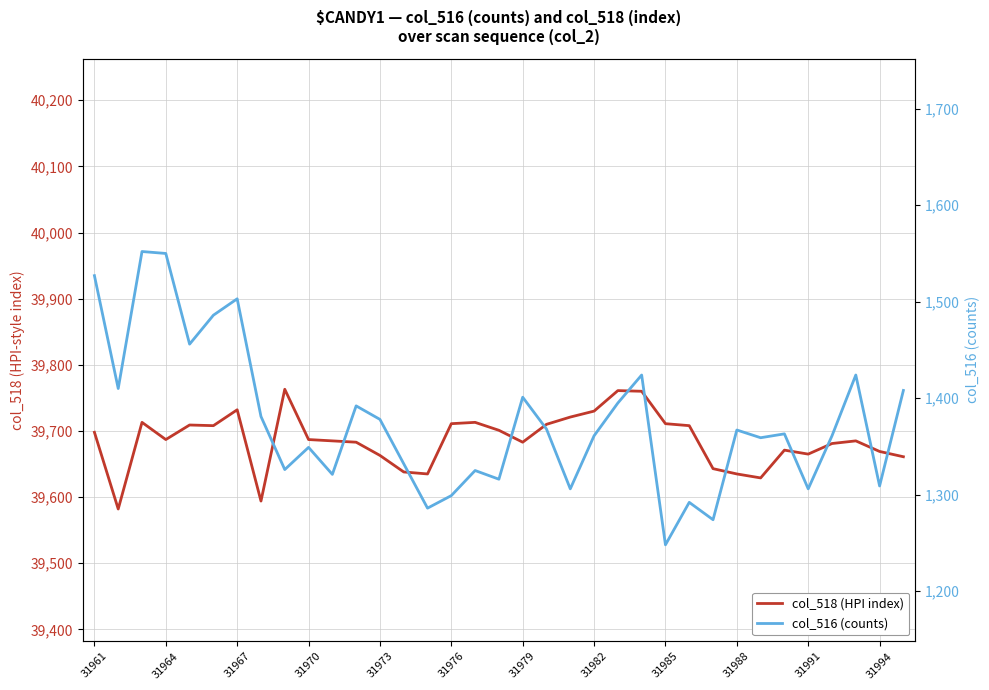

True or false: col_516 (counts) and col_518 (HPI index) intersect in this chart.

False